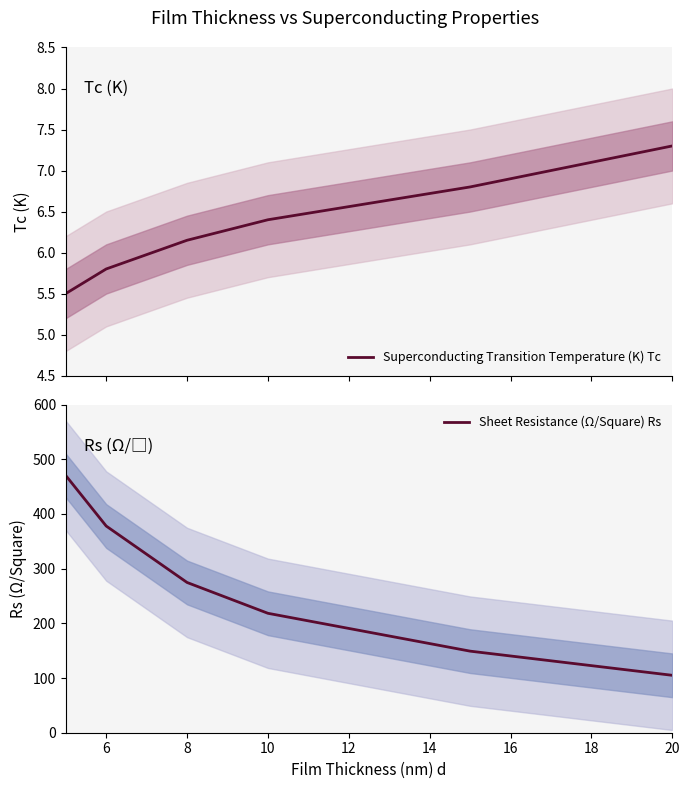

True or false: Sheet Resistance (Ω/Square) Rs has more than 1 interior local peaks.

False